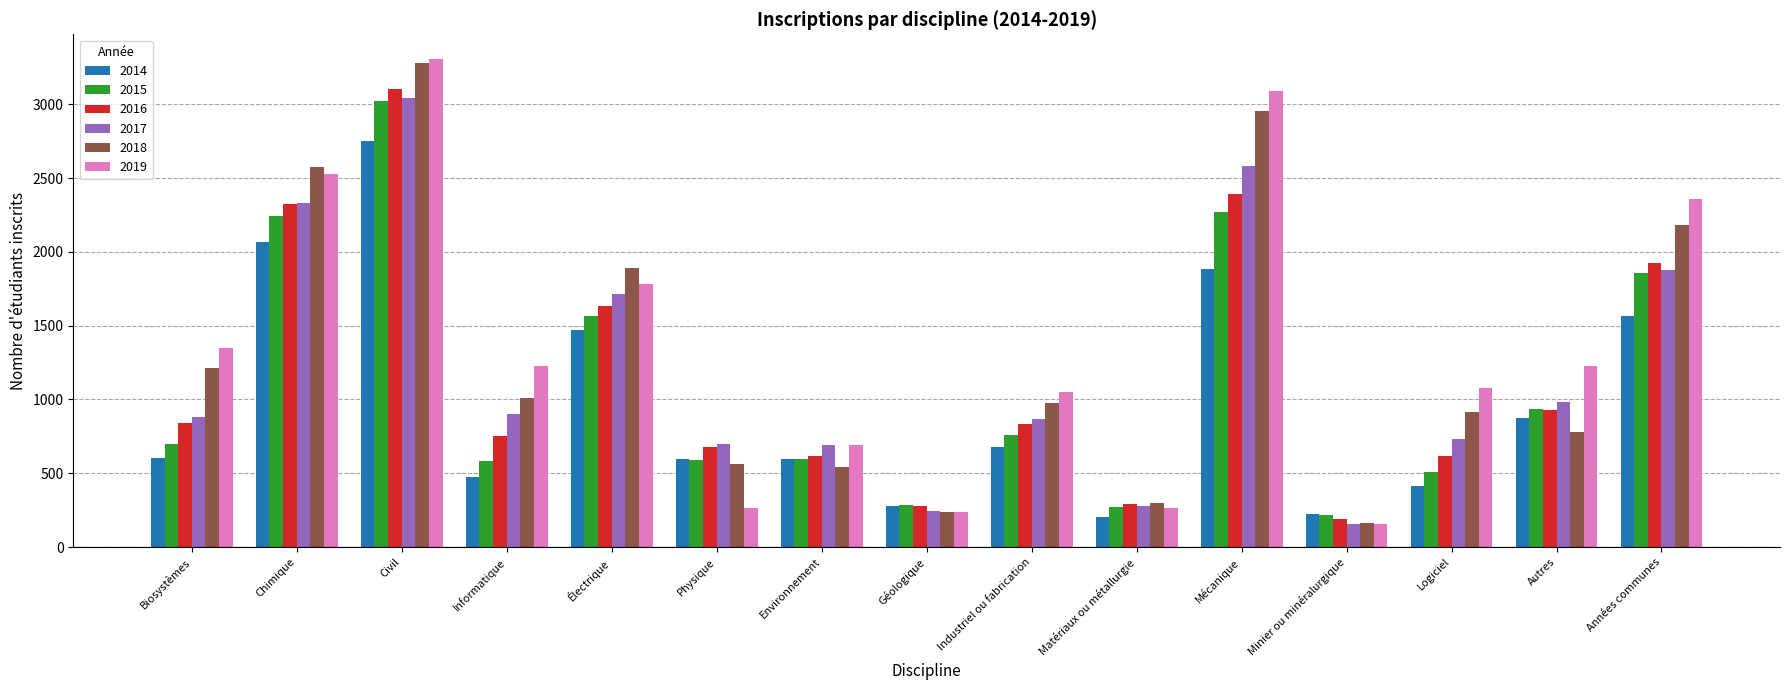

What position from the left is Chimique?

2